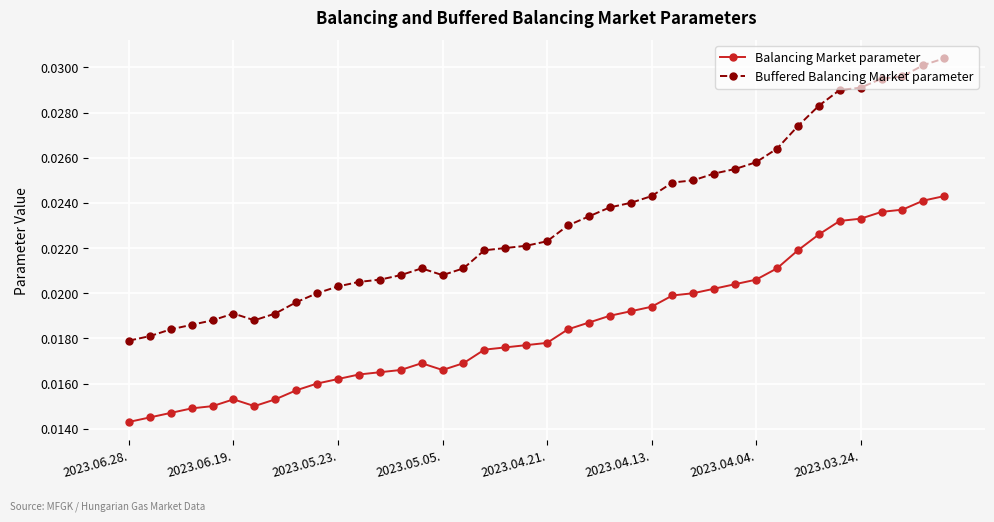

At how many categories does at least one series exceed 0?

40